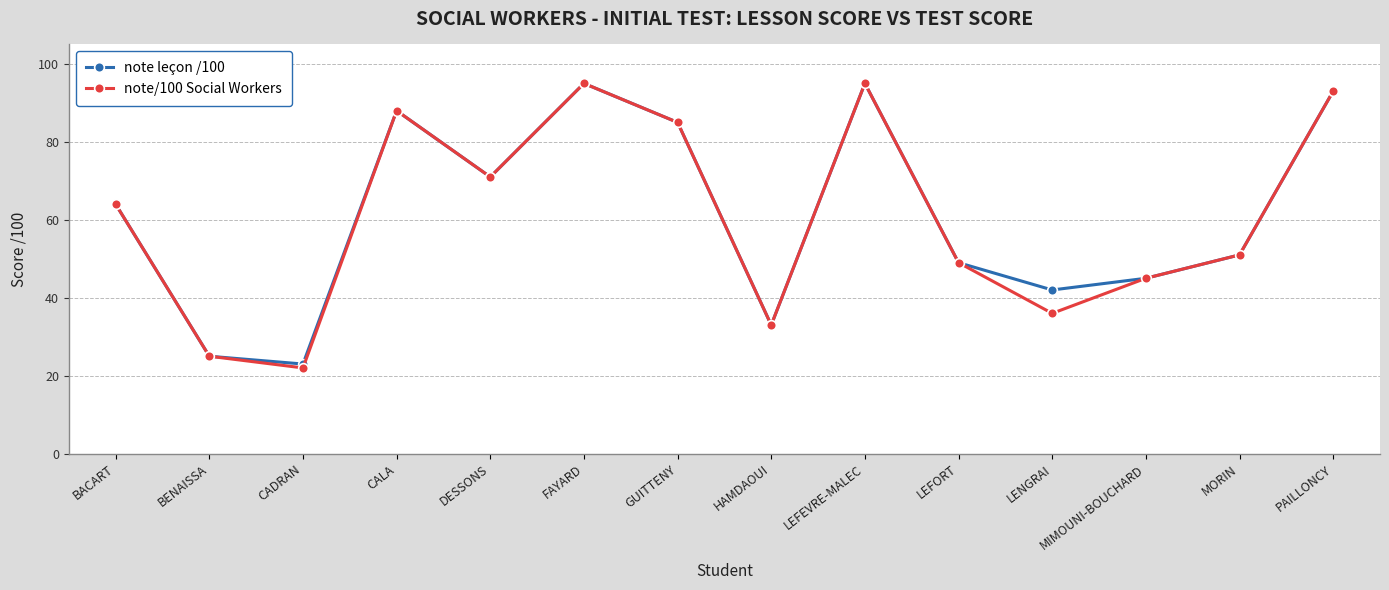

At which category does note leçon /100 reach its first local valley?

CADRAN